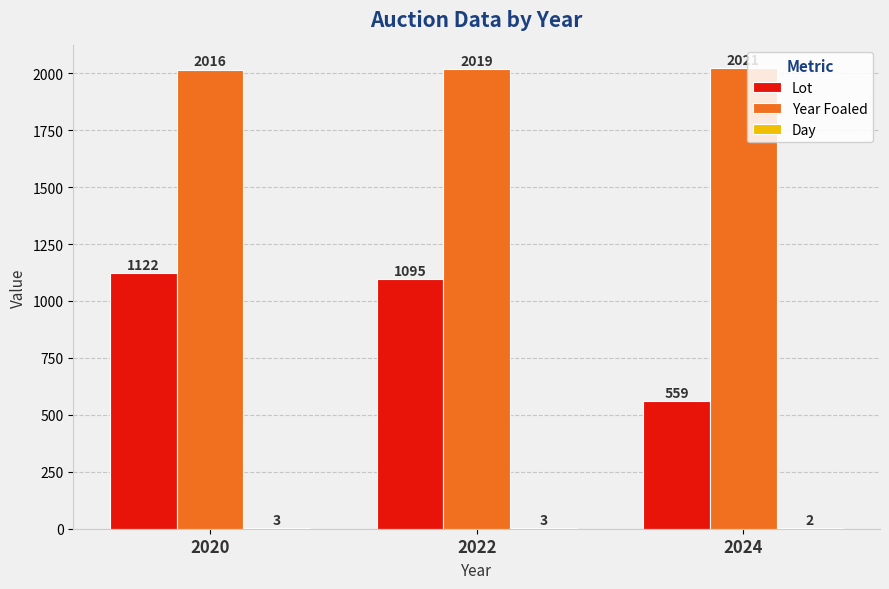

How many Year Foaled values are between 2016 and 2021?

3